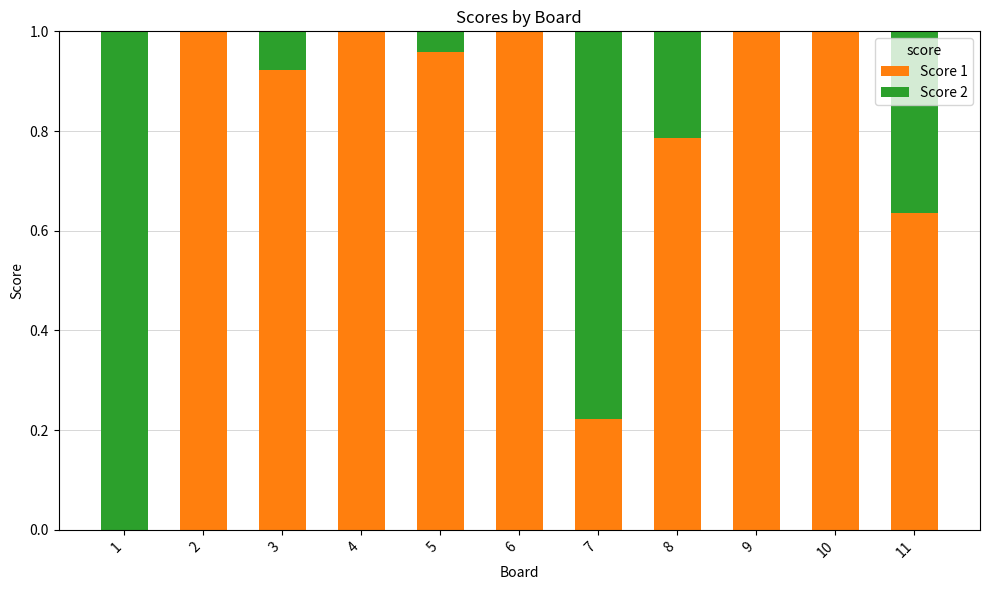

The value of Score 1 at 10 is 1.7. True or false?

False